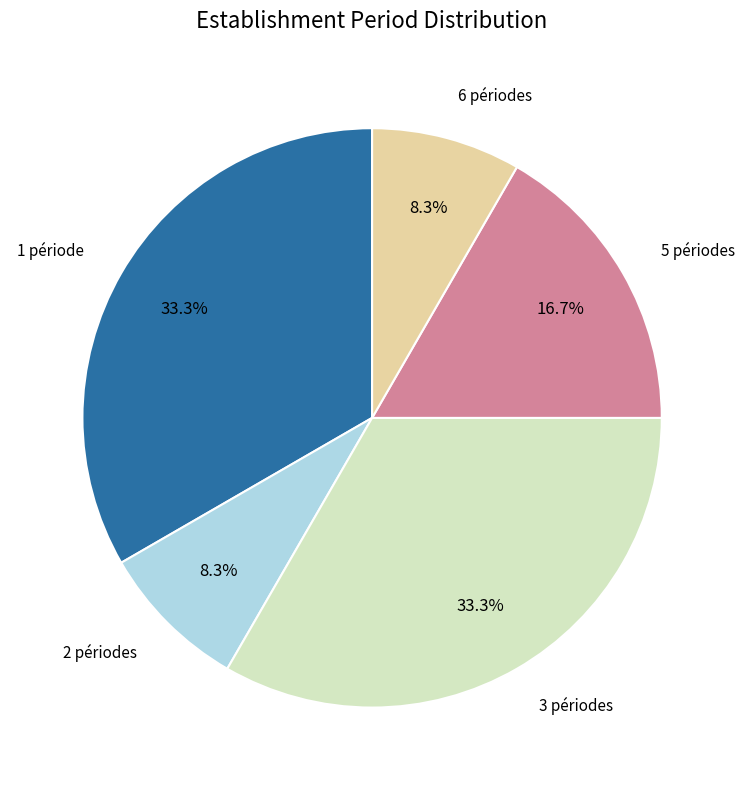

Count the number of slices in the pie.

5